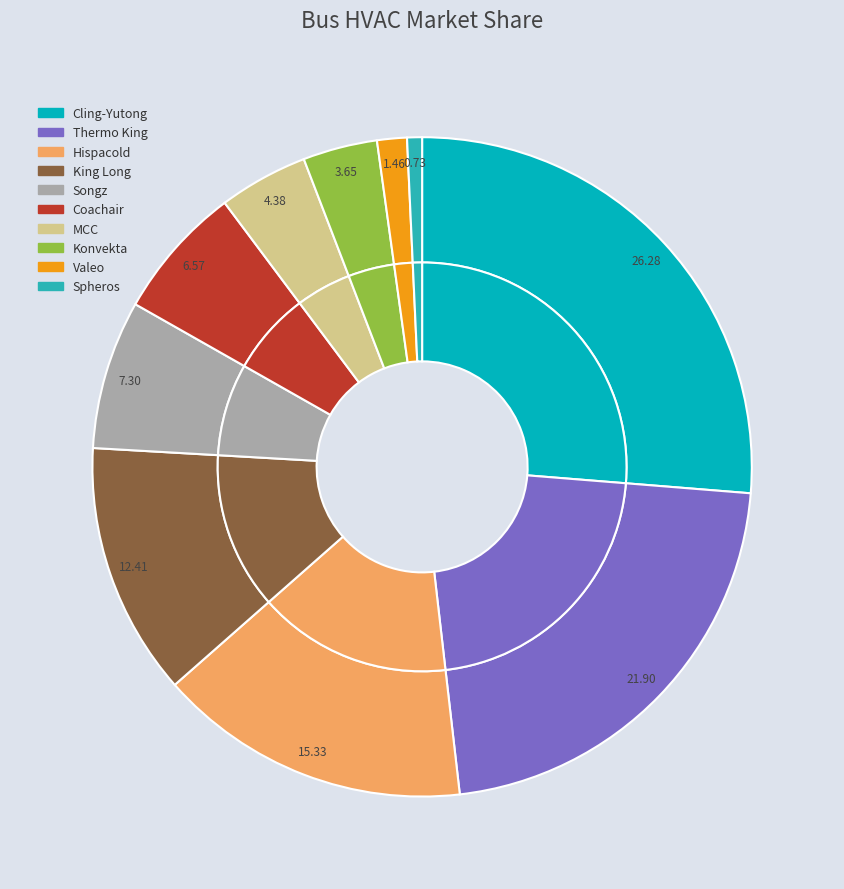

Which category has the biggest portion of the pie?

Cling-Yutong